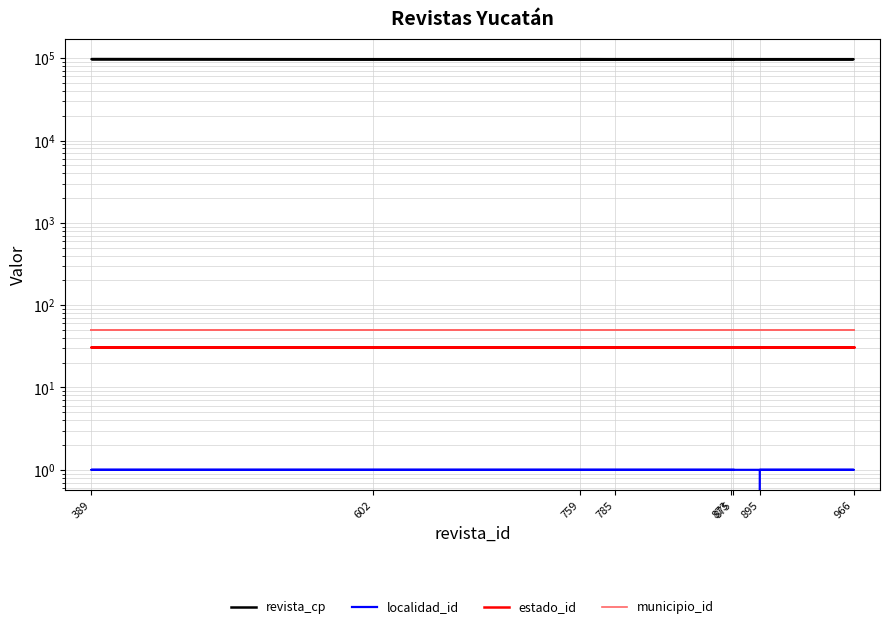

Rank the series at 389 from lowest to highest value.

localidad_id, estado_id, municipio_id, revista_cp